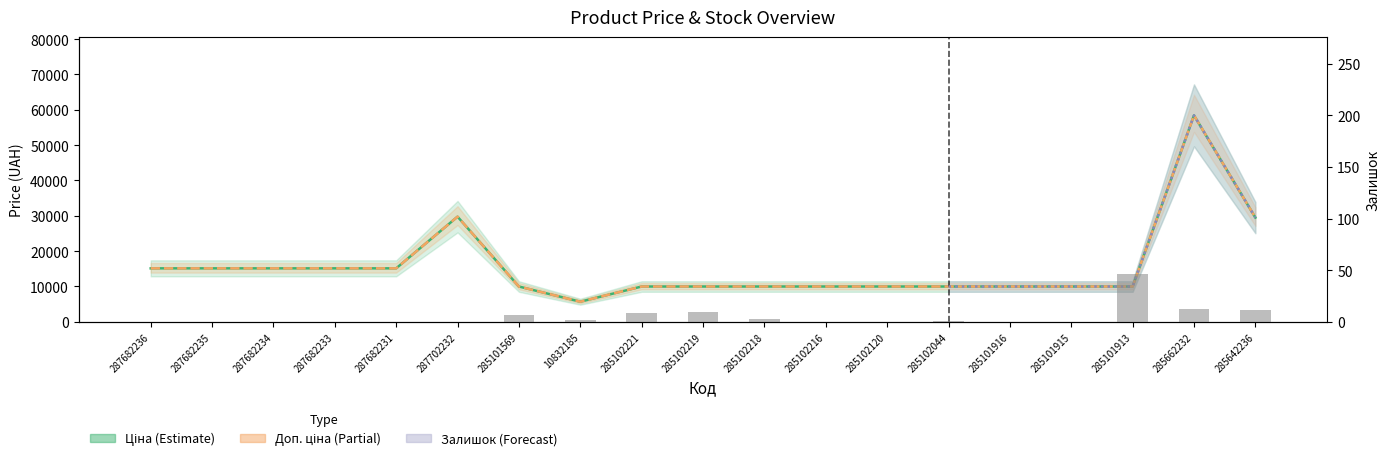

Which series has the largest total across all categories?

Ціна